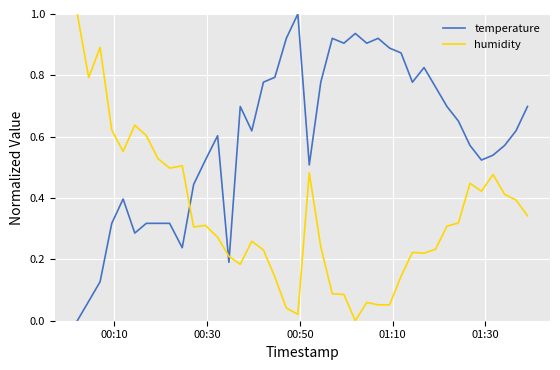

What is the highest value of the humidity series?

1.0